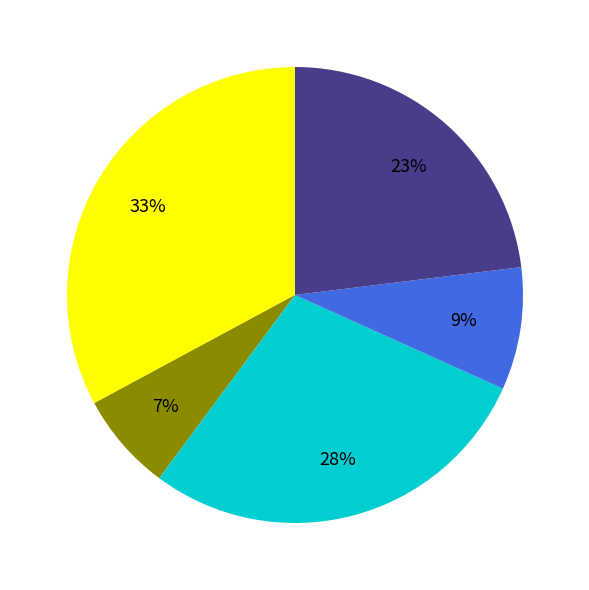

To the nearest percent, what is the difference between the largest and smallest slice percentages?

26%